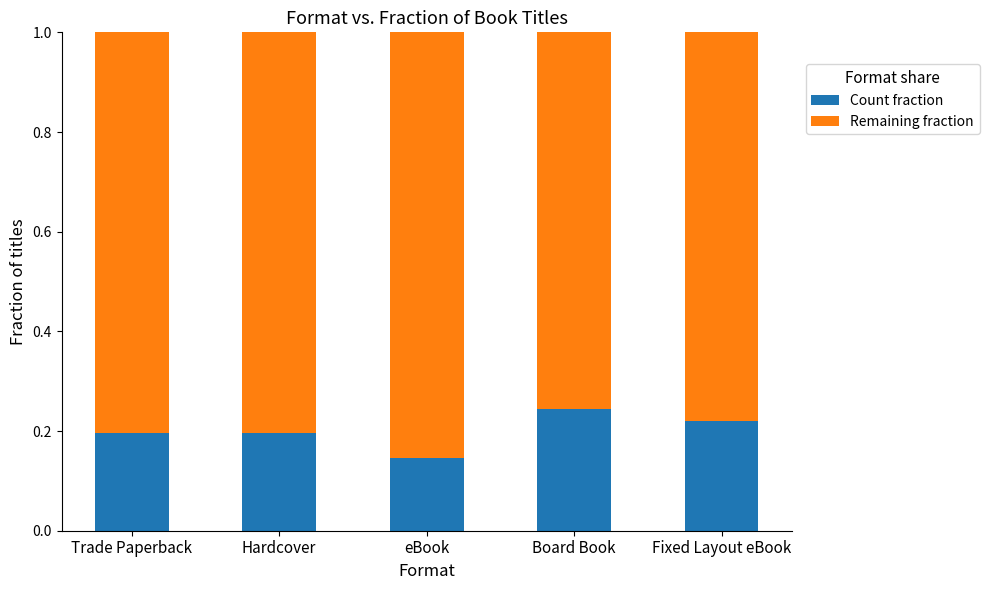

True or false: Count fraction has a value of 0.2 at Trade Paperback.

True